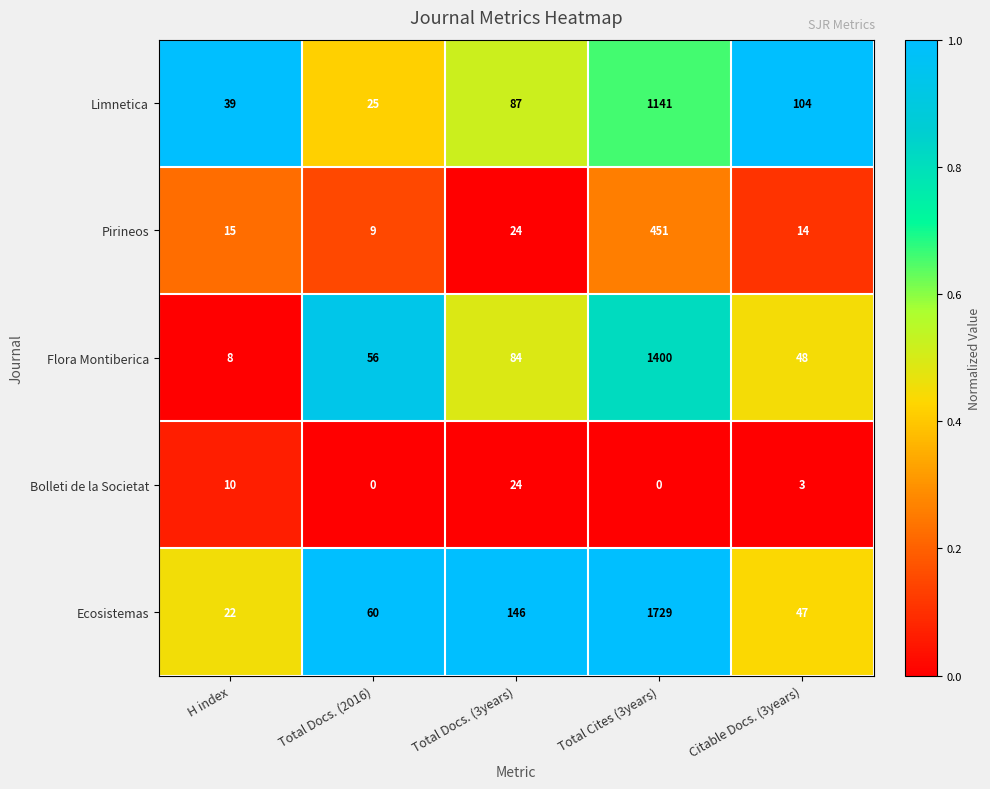

At how many categories does at least one series exceed 0?

5